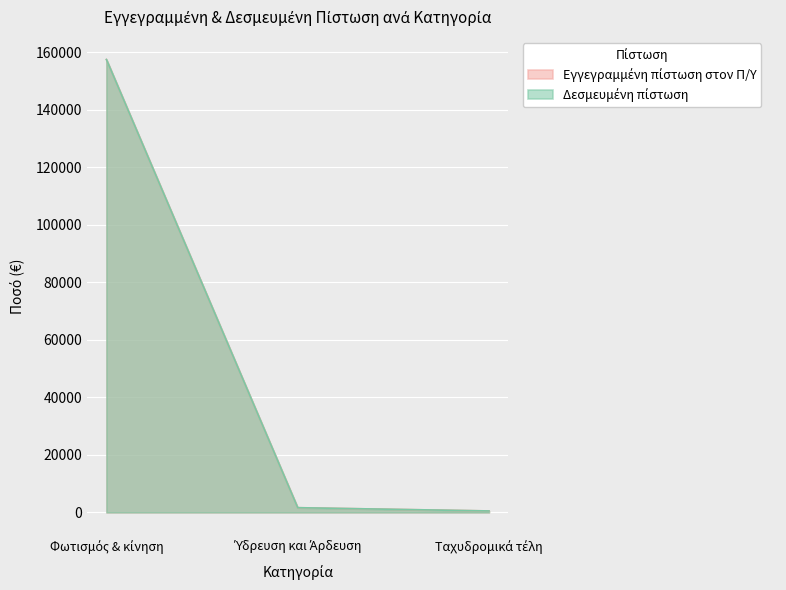

At which category does the chart reach its peak across all series?

Φωτισμός & κίνηση